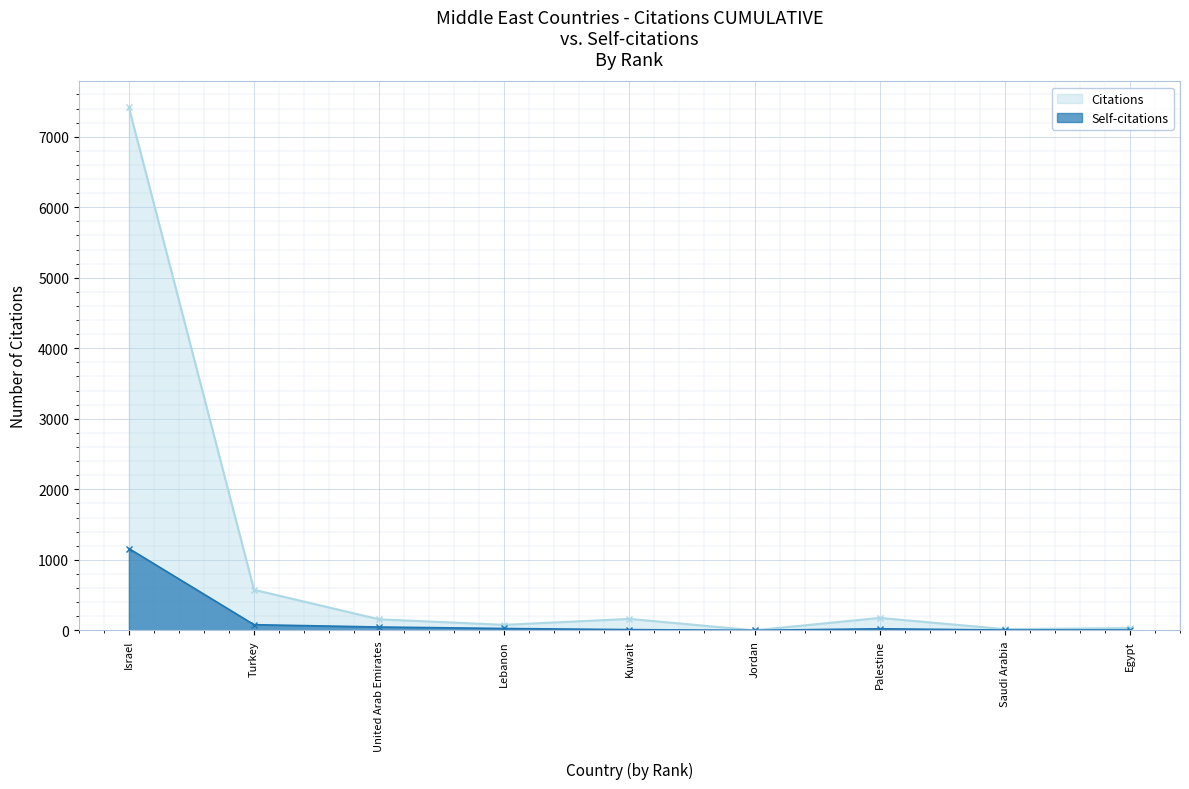

How many values in the Citations series exceed 156?

4